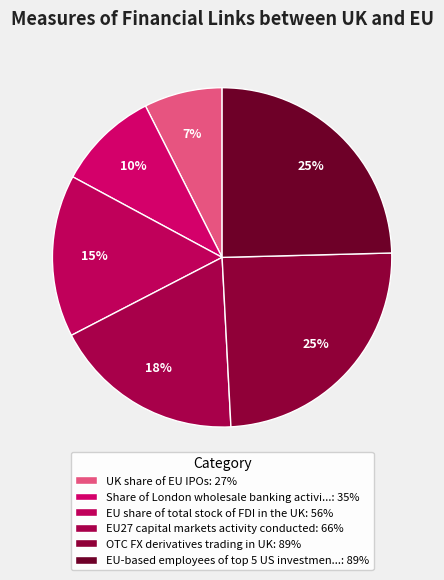

Which slice is the largest?

OTC FX derivatives trading in UK